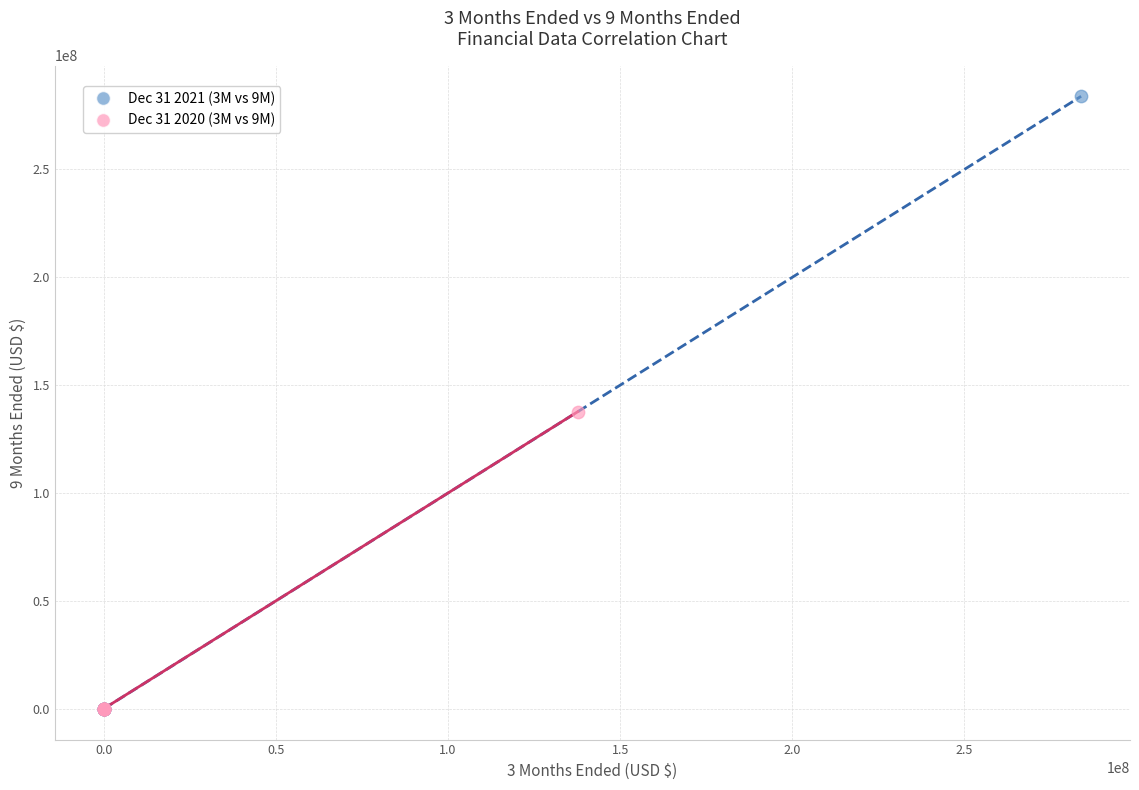

Which series has the largest Y range (max minus min)?

Dec 31 2021 (3M vs 9M)